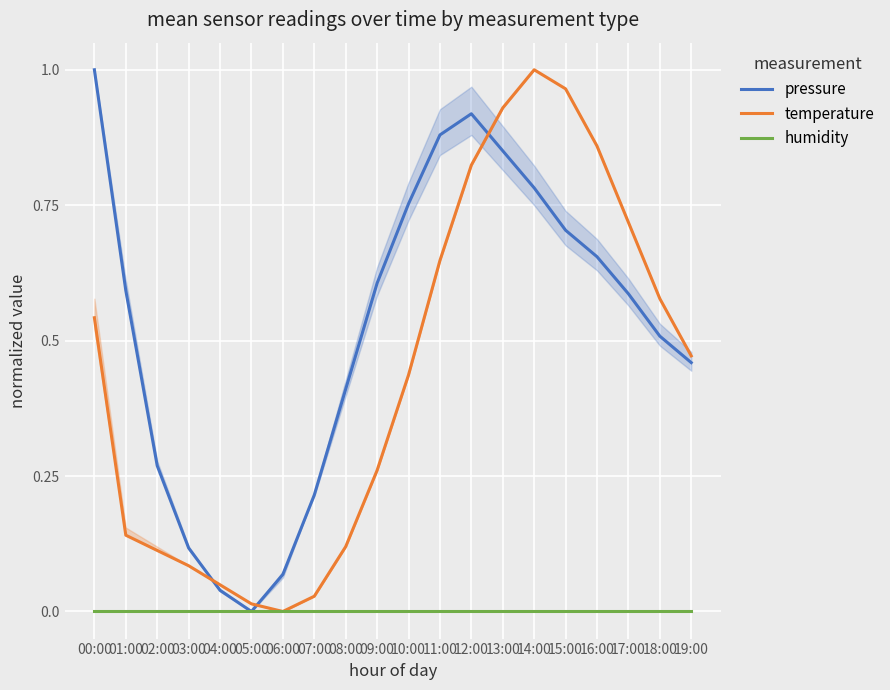

The value of humidity at 17:00 is 0.0. True or false?

True